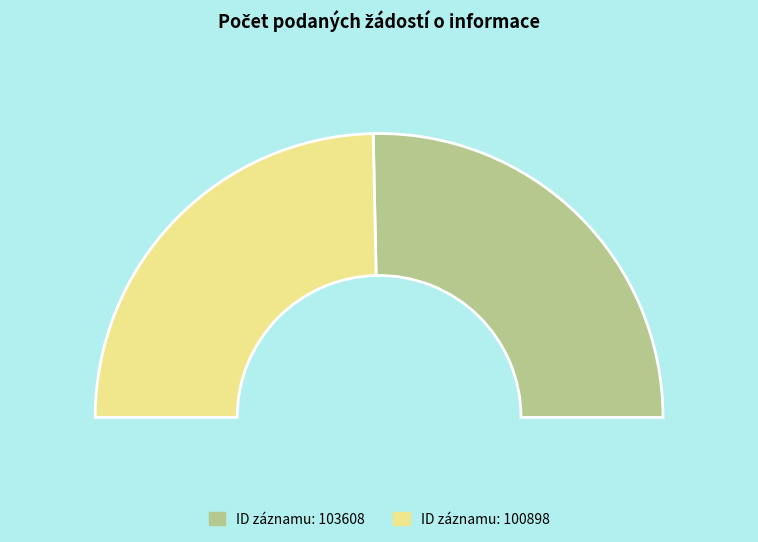

How many segments does this pie chart have?

2